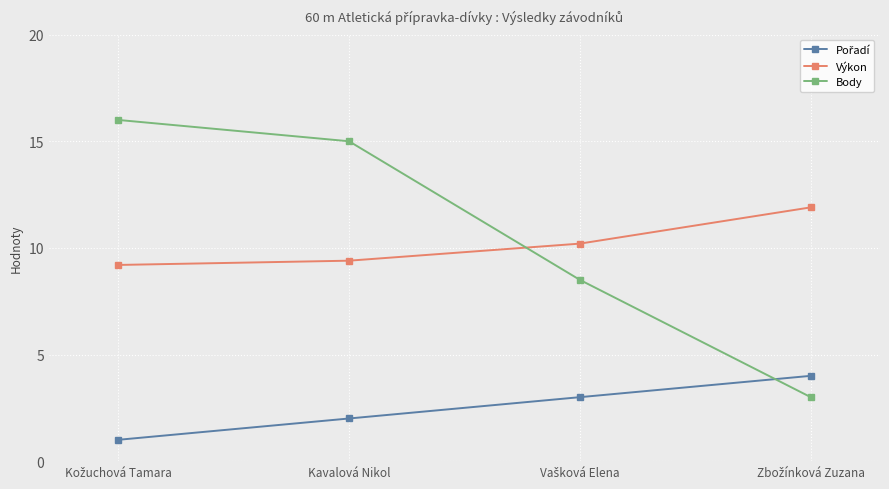

What is the highest value of the Body series?

16.0